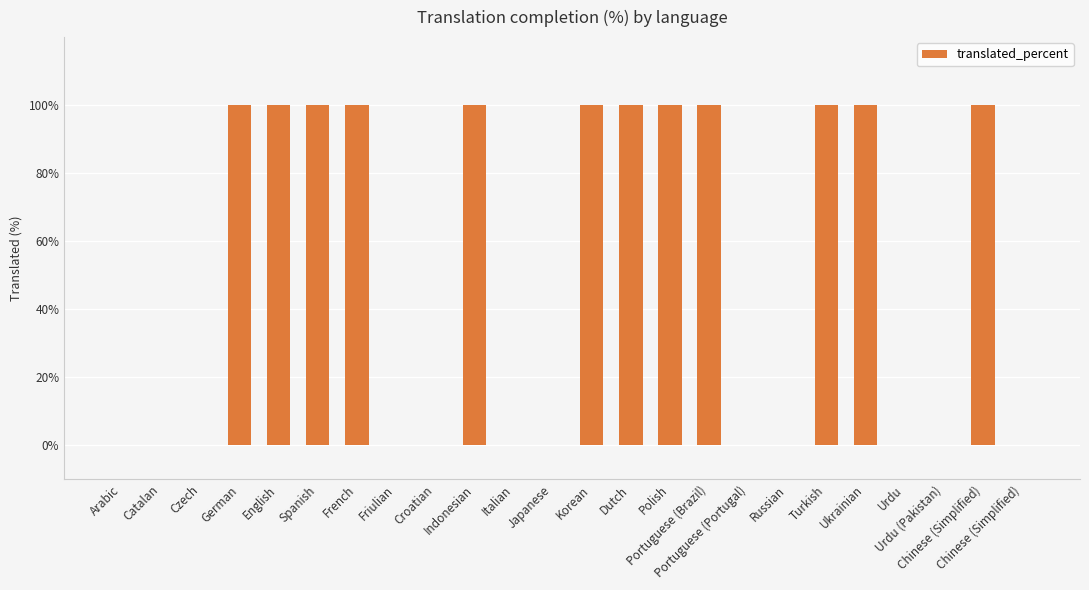

Reading left to right, what are all the values shown in this chart?

0	0	0	100	100	100	100	0	0	100	0	0	100	100	100	100	0	0	100	100	0	0	100	0